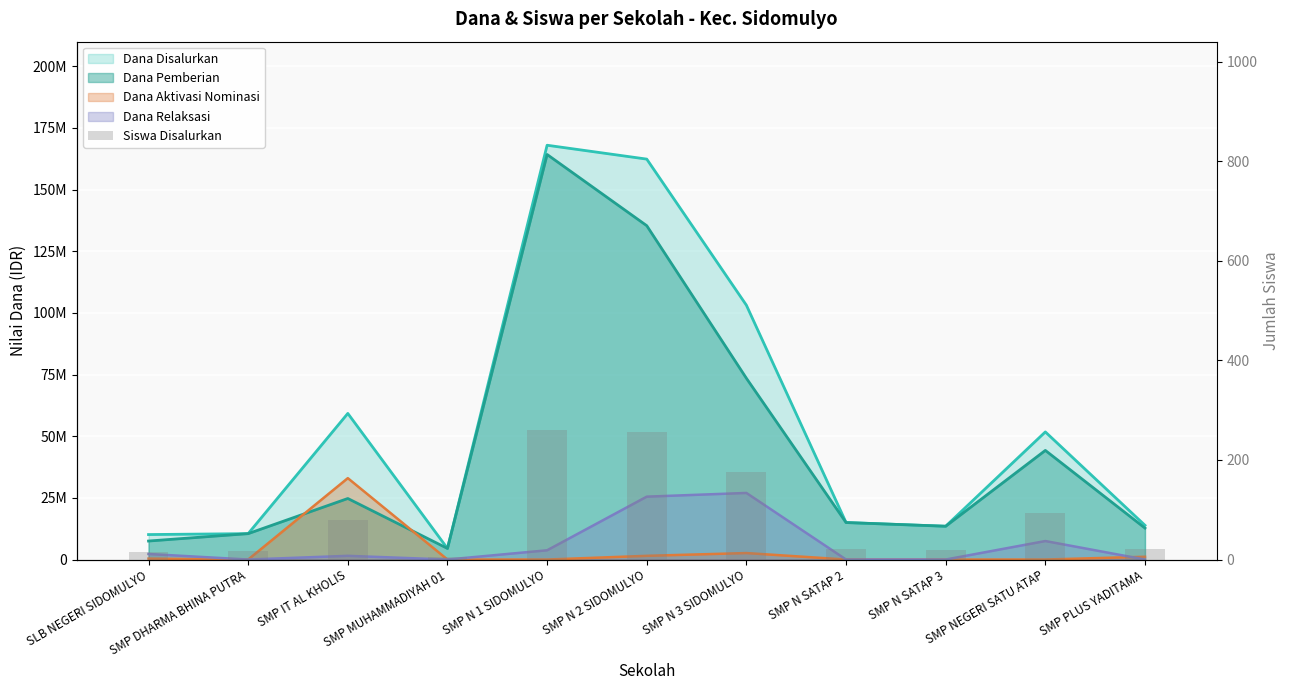

Between SMP N 1 SIDOMULYO and SMP IT AL KHOLIS, which is larger?

SMP N 1 SIDOMULYO